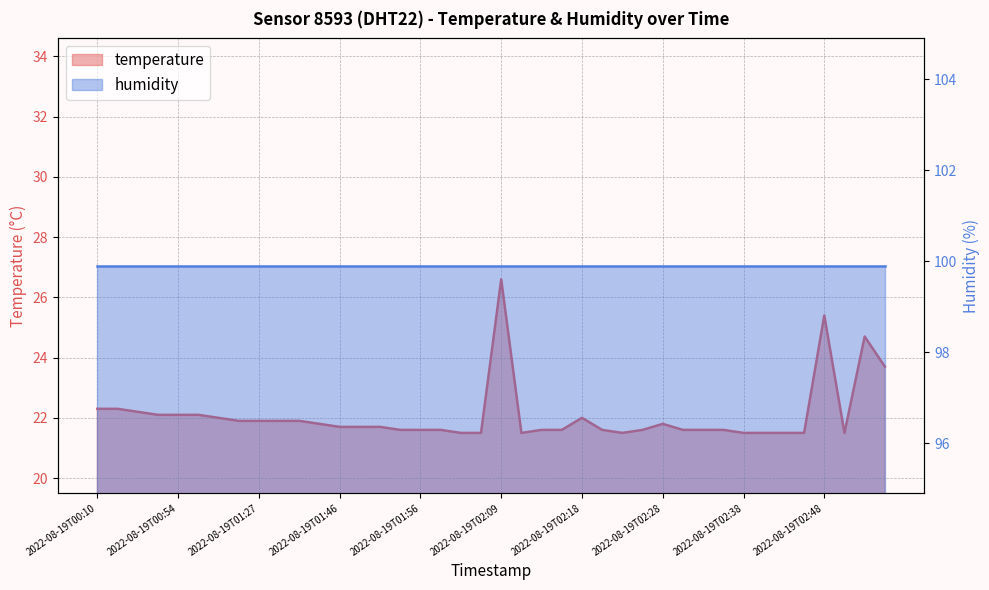

Reading left to right, what are all the values shown in this chart?

22.3	22.3	22.2	22.1	22.1	22.1	22.0	21.9	21.9	21.9	21.9	21.8	21.7	21.7	21.7	21.6	21.6	21.6	21.5	21.5	26.6	21.5	21.6	21.6	22.0	21.6	21.5	21.6	21.8	21.6	21.6	21.6	21.5	21.5	21.5	21.5	25.4	21.5	24.7	23.7